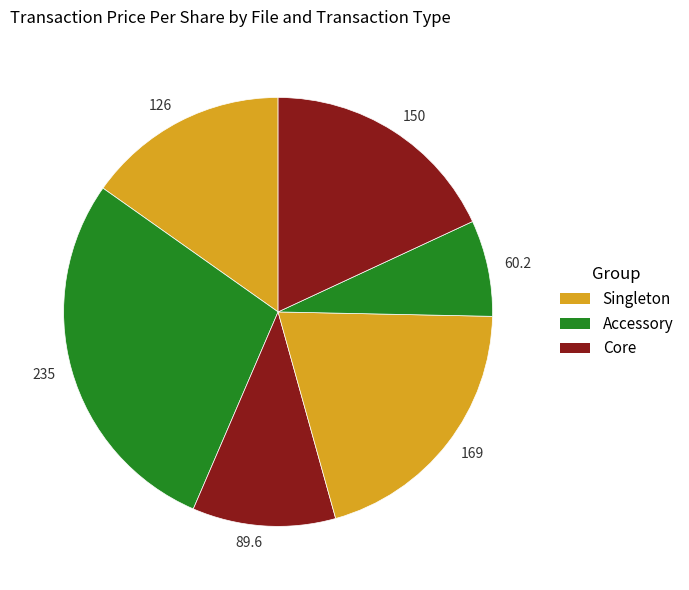

Is it true that 150 is 18% of the pie?

True